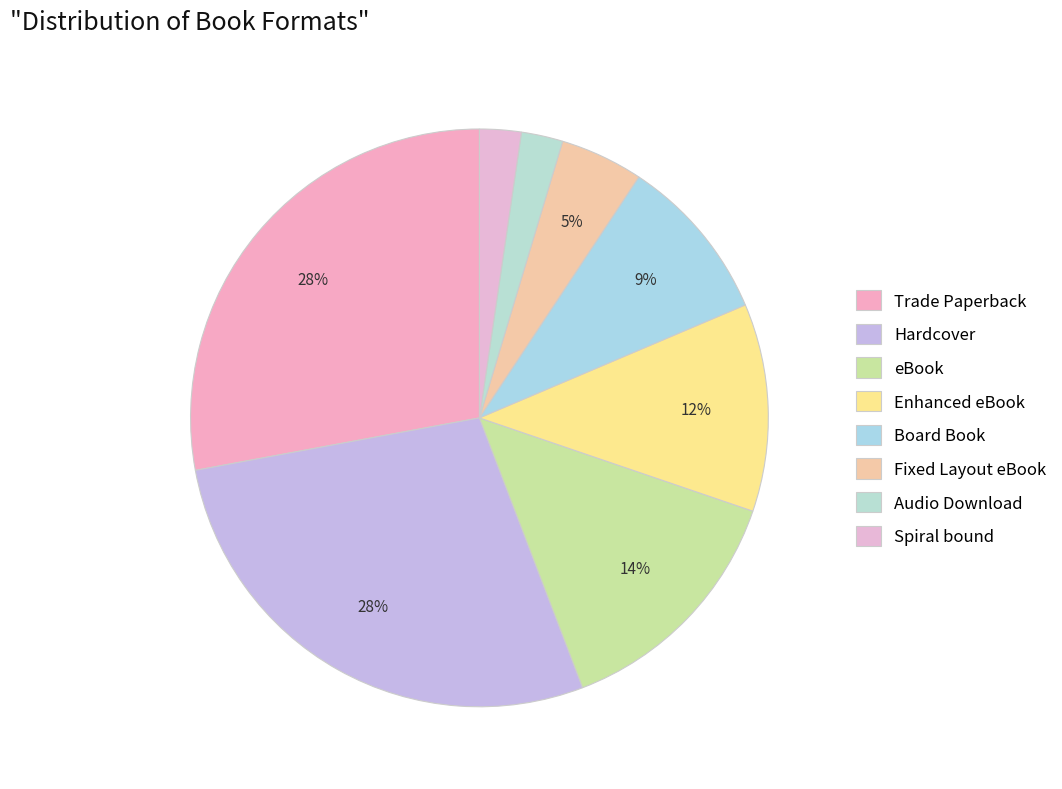

What percentage is the Fixed Layout eBook slice, to the nearest percent?

5%